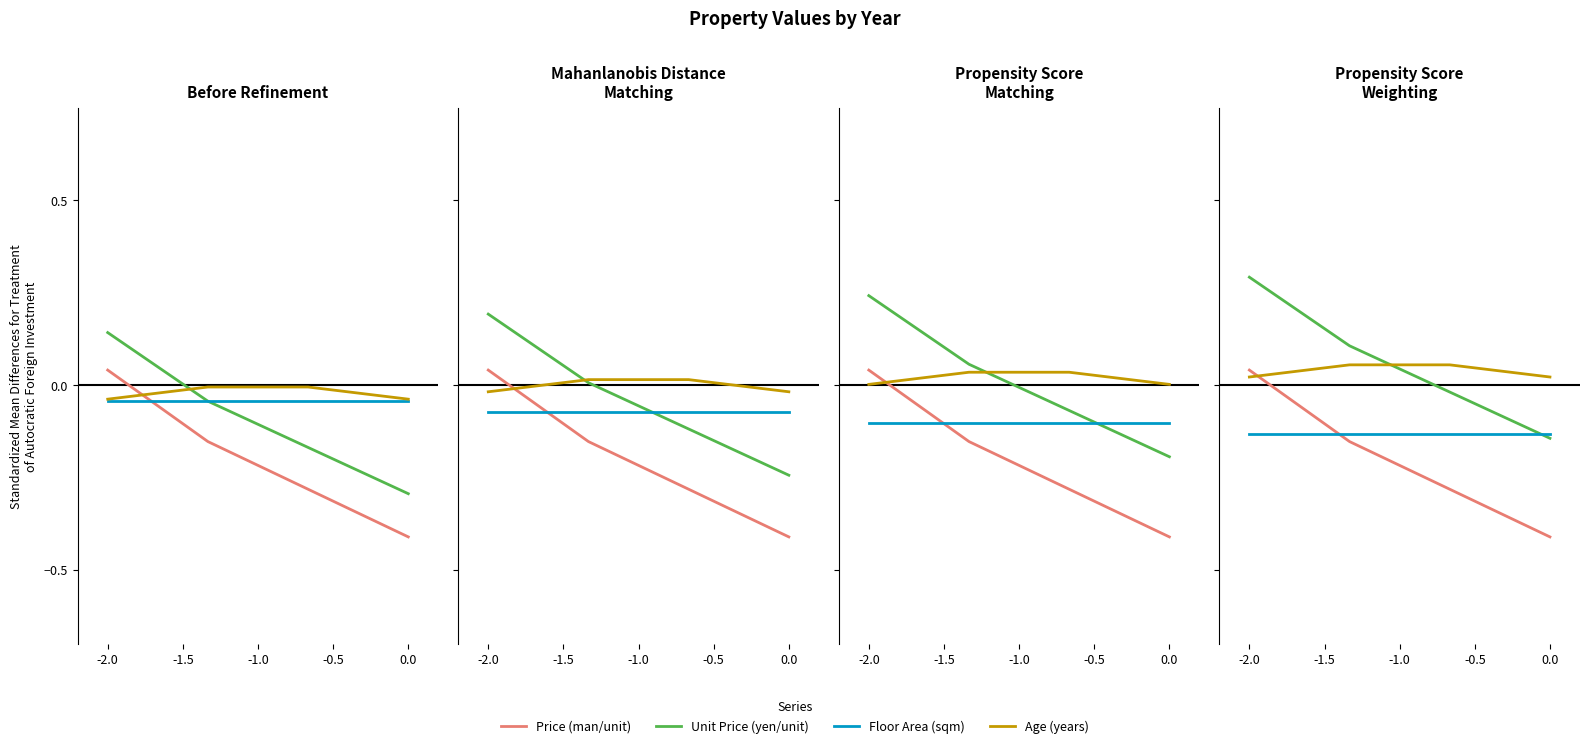

Between which two adjacent categories do Floor Area (sqm) and Price (man/unit) first intersect?

-2.0 and -1.5